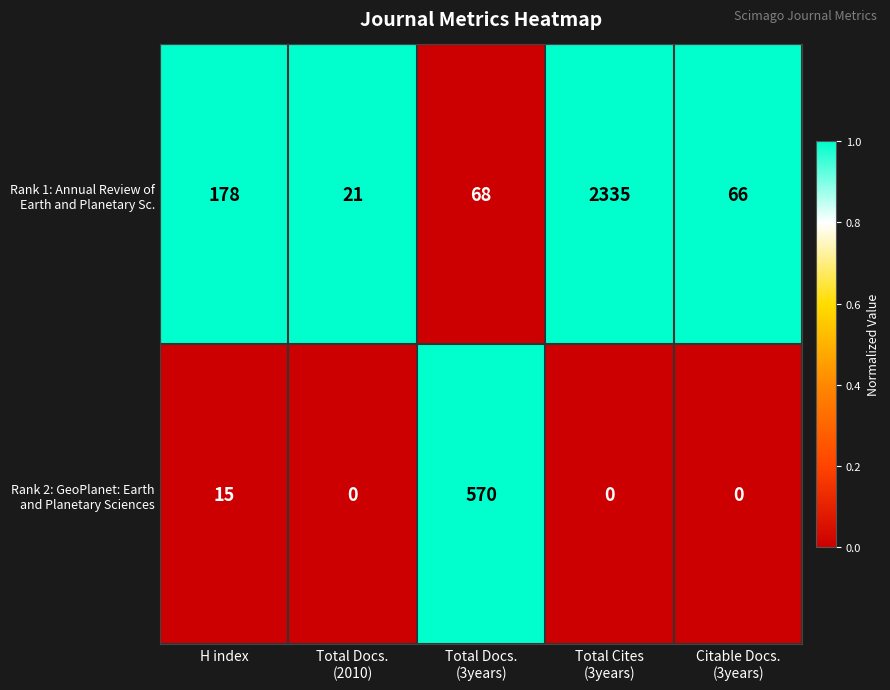

What is the total value across all series at H index?

193